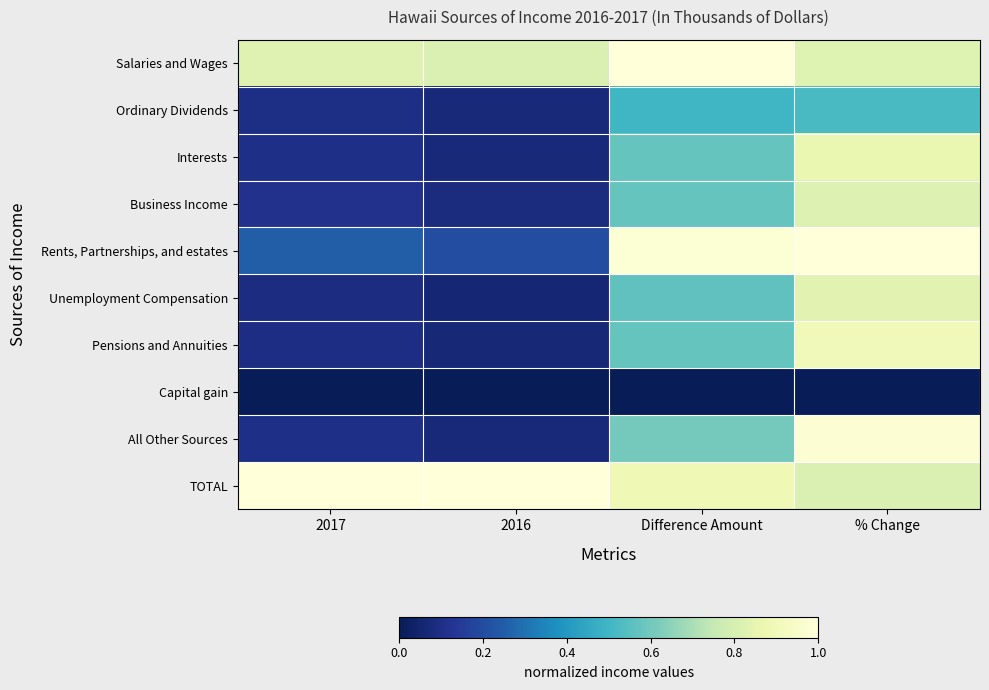

Reading right to left, what are all the values shown in this chart?

Salaries and Wages: % Change=0.8	Difference Amount=1.0	2016=0.8	2017=0.8
Ordinary Dividends: % Change=0.5	Difference Amount=0.5	2016=0.1	2017=0.1
Interests: % Change=0.9	Difference Amount=0.6	2016=0.1	2017=0.1
Business Income: % Change=0.8	Difference Amount=0.6	2016=0.1	2017=0.1
Rents, Partnerships, and estates: % Change=1.0	Difference Amount=1.0	2016=0.2	2017=0.2
Unemployment Compensation: % Change=0.8	Difference Amount=0.6	2016=0.1	2017=0.1
Pensions and Annuities: % Change=0.9	Difference Amount=0.6	2016=0.1	2017=0.1
Capital gain: % Change=0.0	Difference Amount=0.0	2016=0.0	2017=0.0
All Other Sources: % Change=1.0	Difference Amount=0.6	2016=0.1	2017=0.1
TOTAL: % Change=0.8	Difference Amount=0.9	2016=1.0	2017=1.0